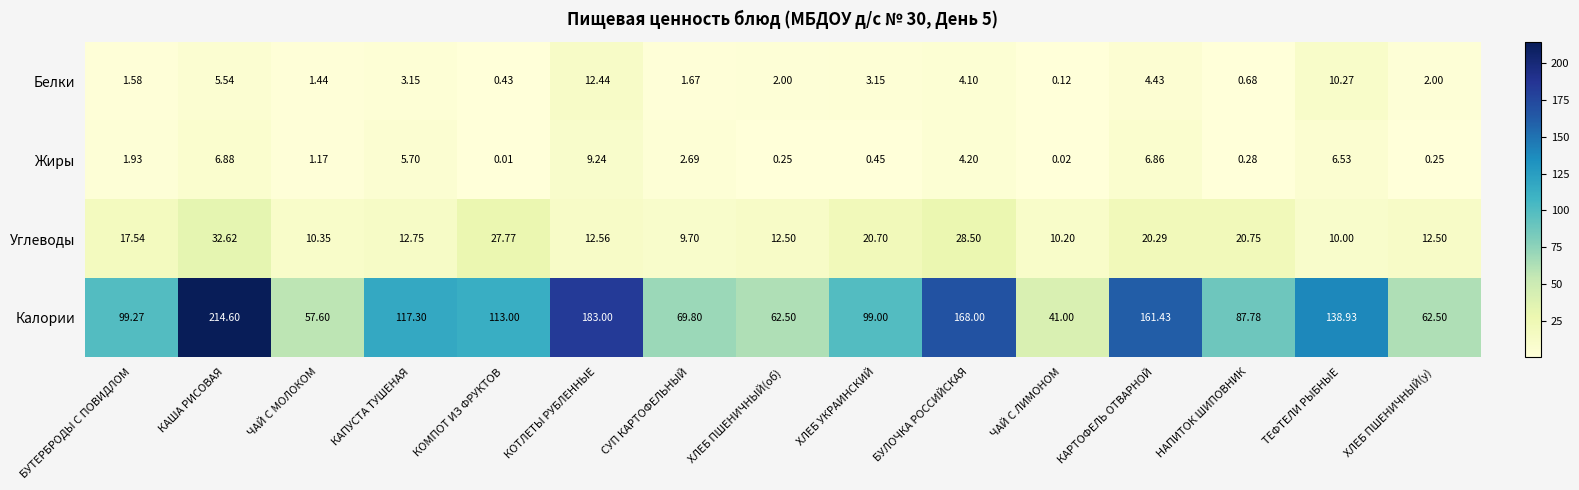

At which label does Белки reach its peak?

КОТЛЕТЫ РУБЛЕННЫЕ